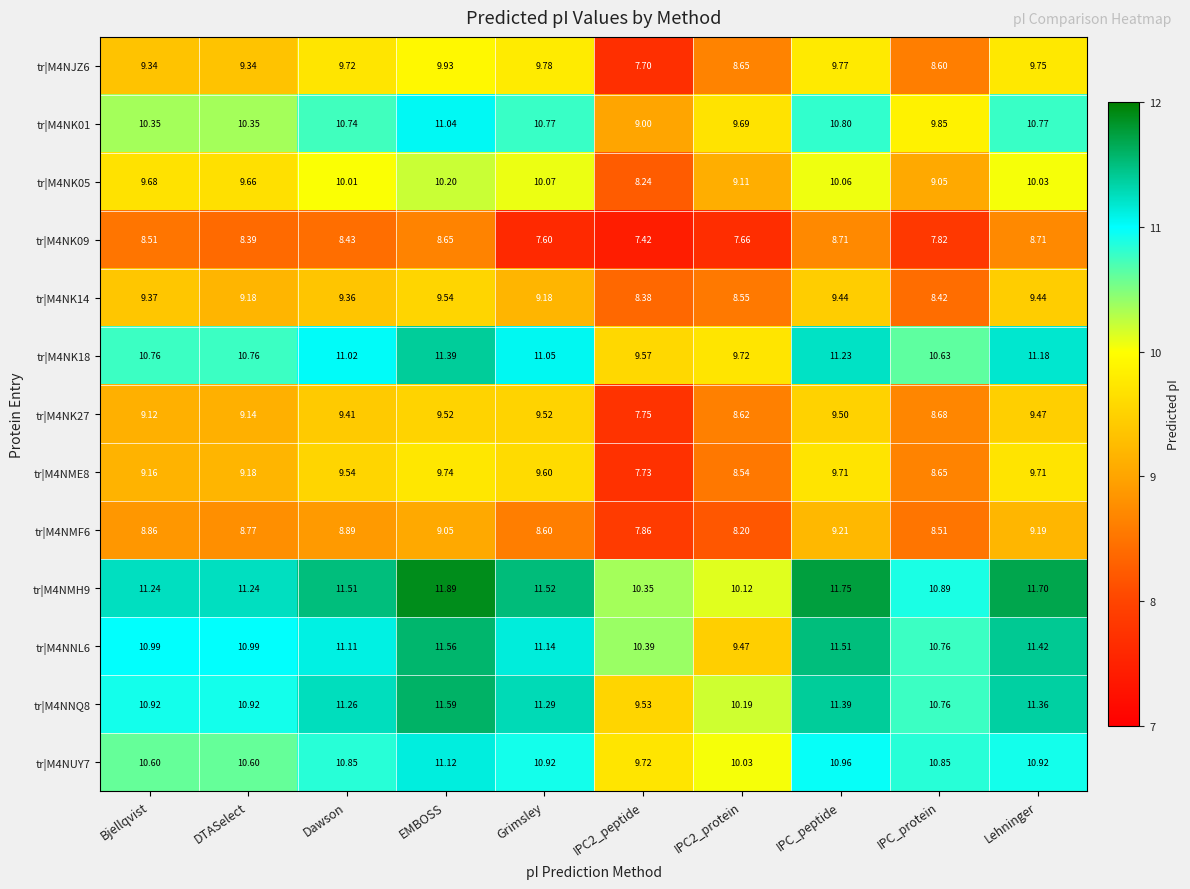

Which series changed the most between Dawson and IPC2_peptide?

tr|M4NJZ6